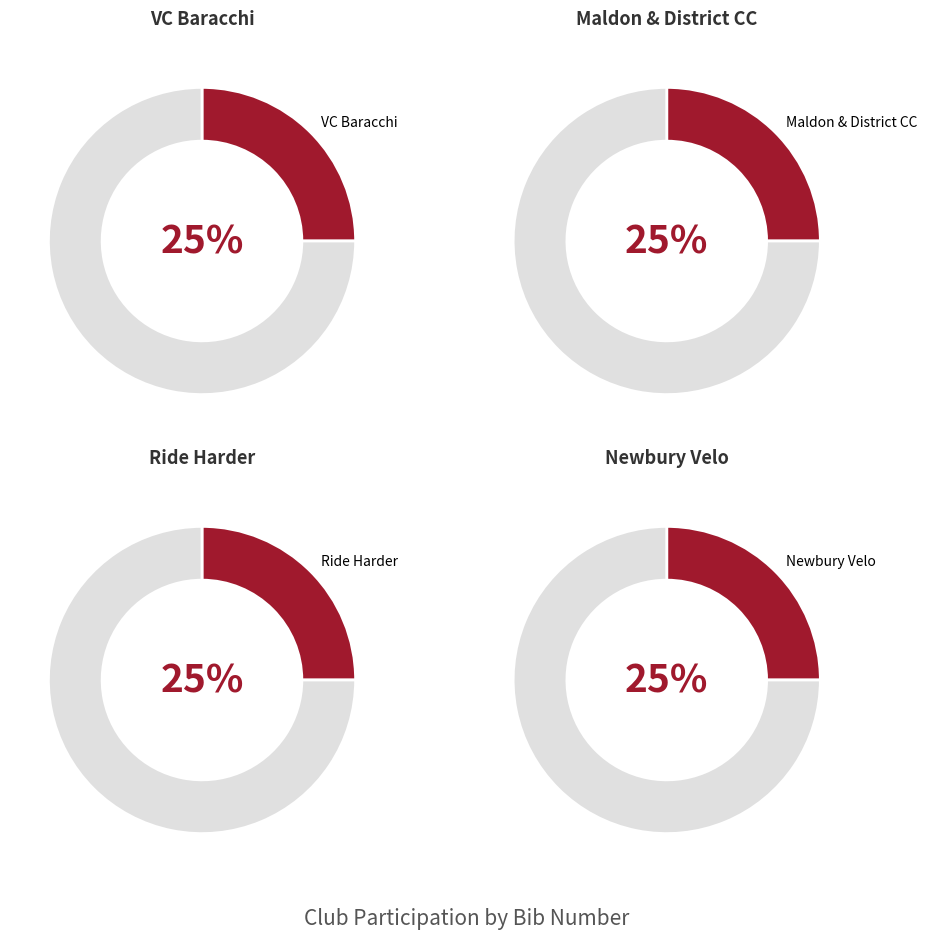

Does Maldon & District CC represent more than half of the total?

No